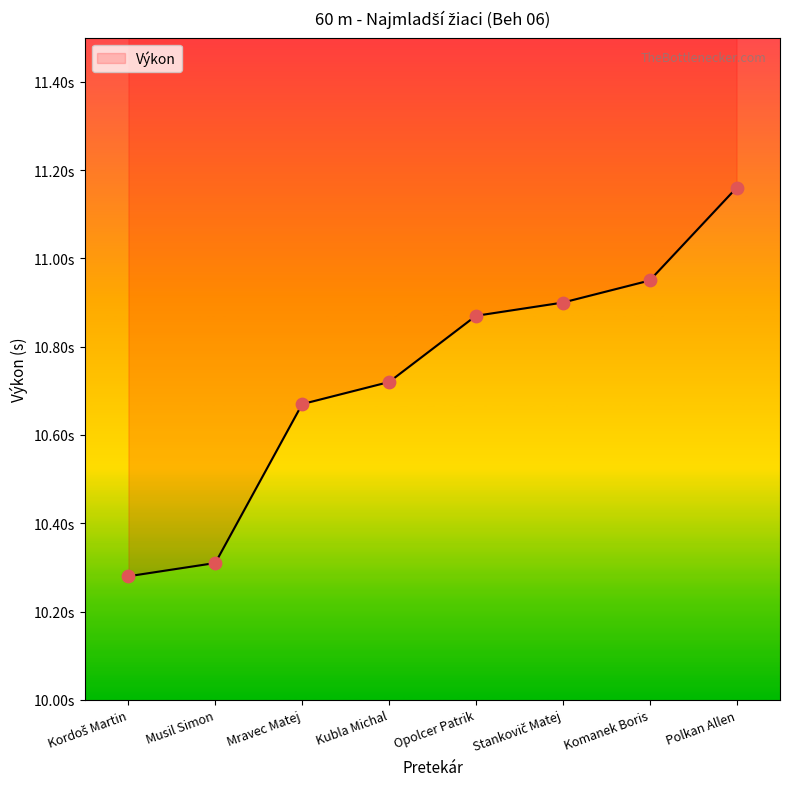

Between Opolcer Patrik and Mravec Matej, which is larger?

Opolcer Patrik